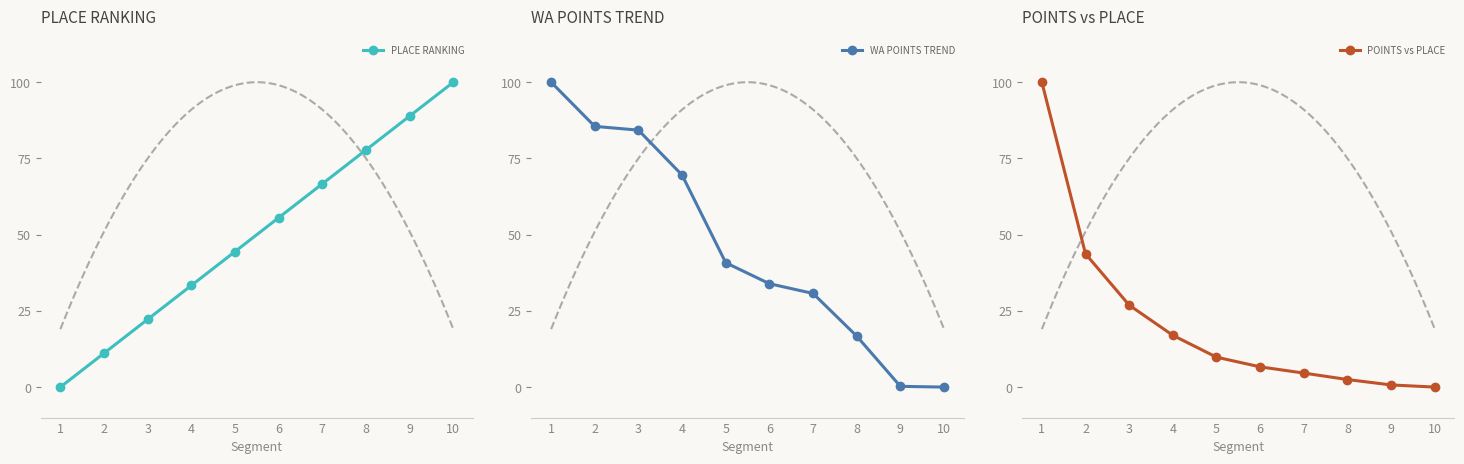

True or false: WA POINTS TREND has a value of 73.4 at 5.

False